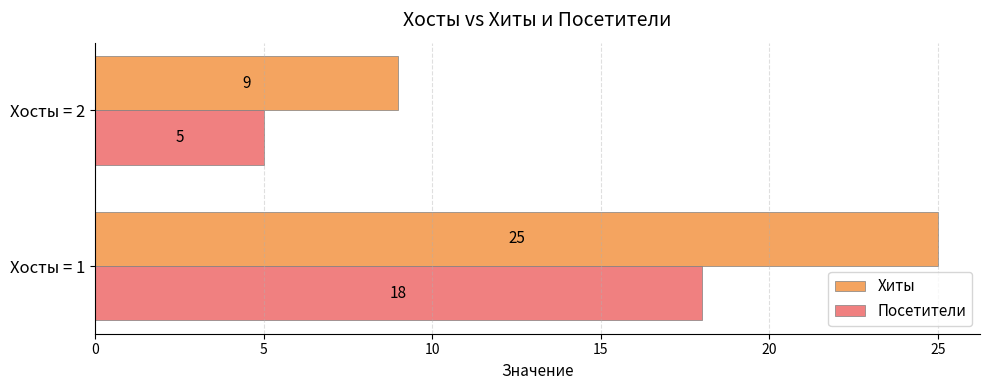

List the series in order of their overall mean, lowest first.

Посетители, Хиты